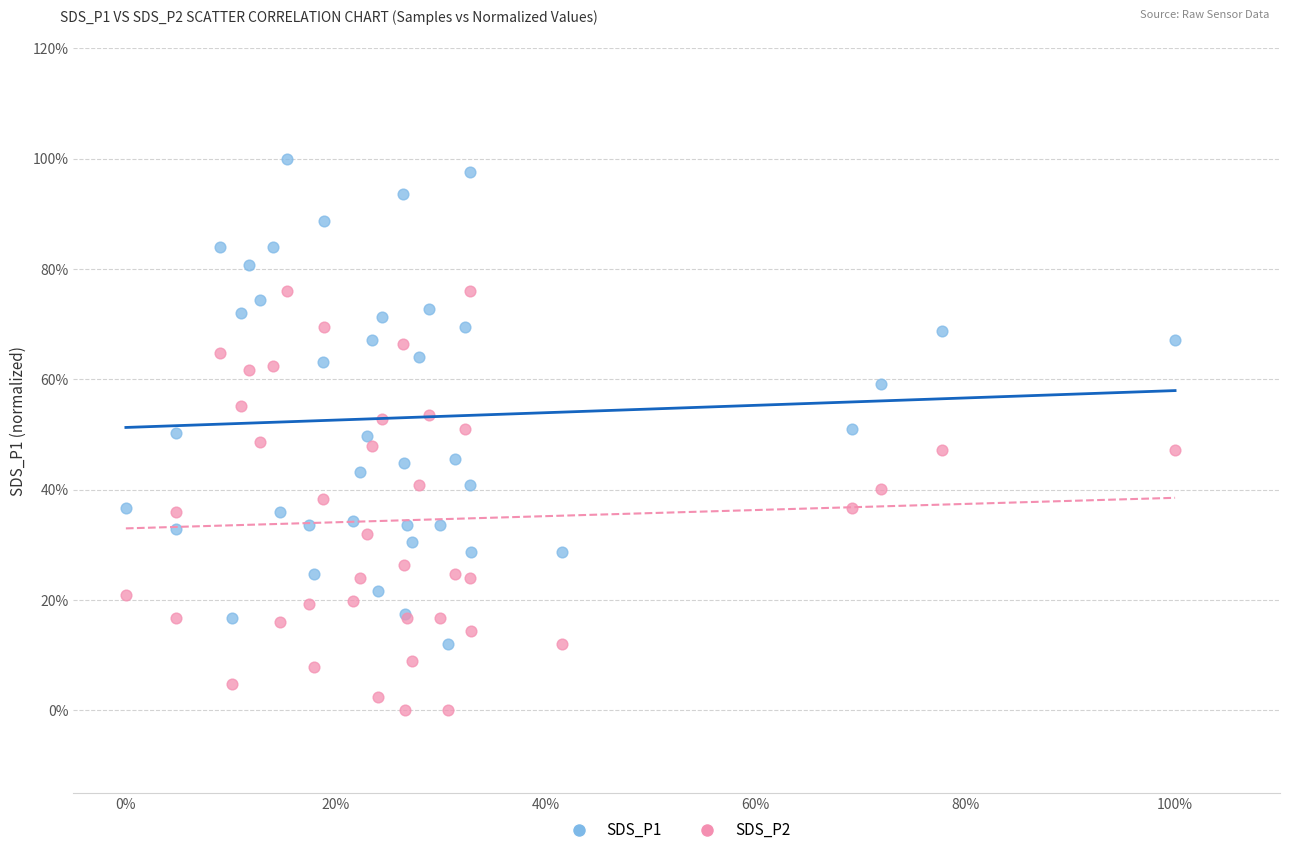

Which series contains the lowest Y value?

SDS_P2